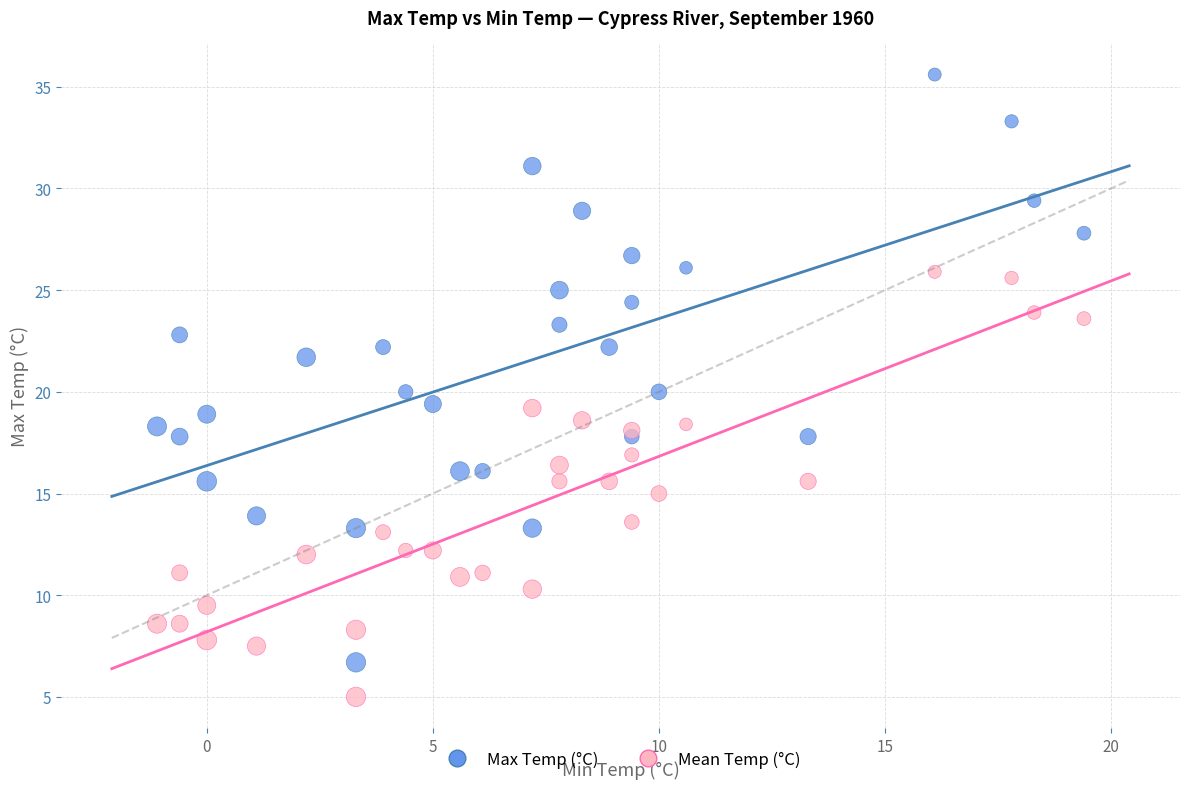

Which series reaches the maximum Y coordinate?

Max Temp (°C)